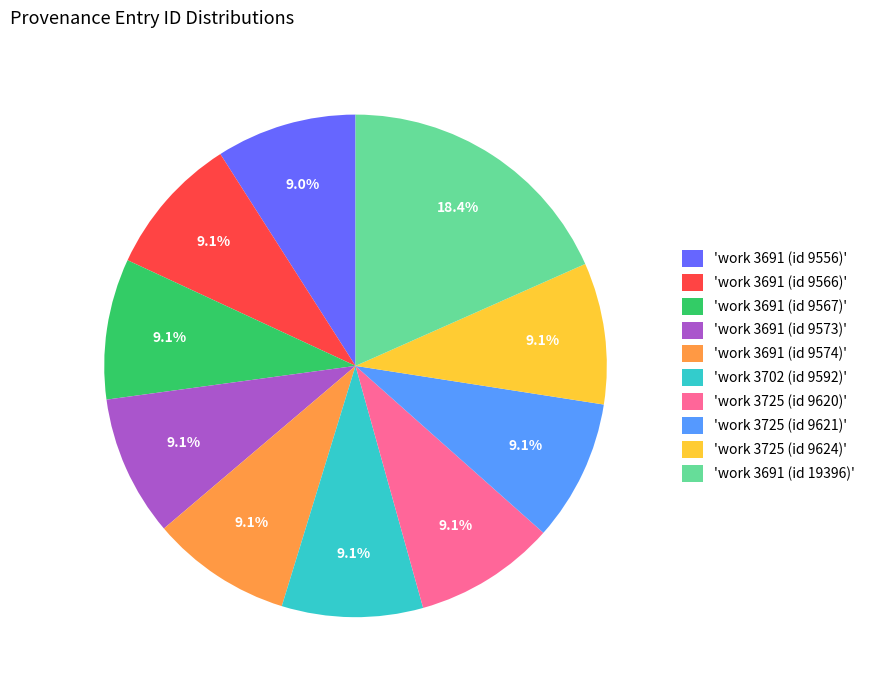

Is there any slice that represents more than half of the pie?

No